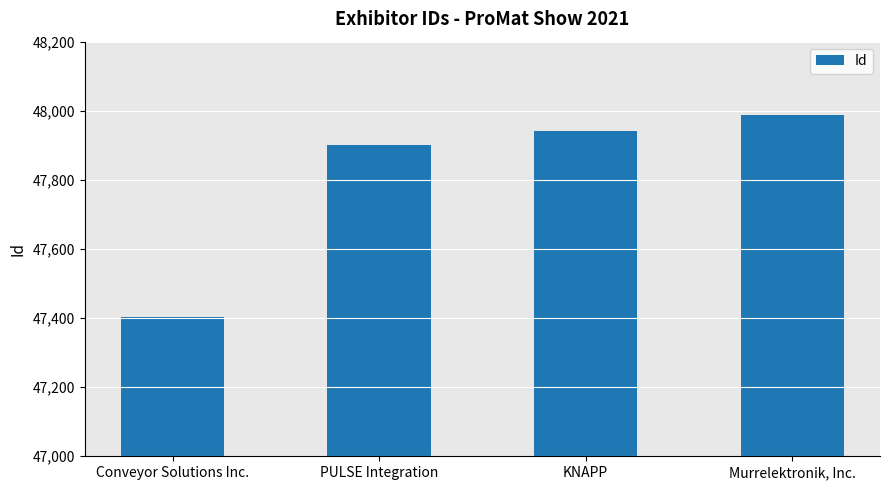

What is the maximum value shown in the chart?

47989